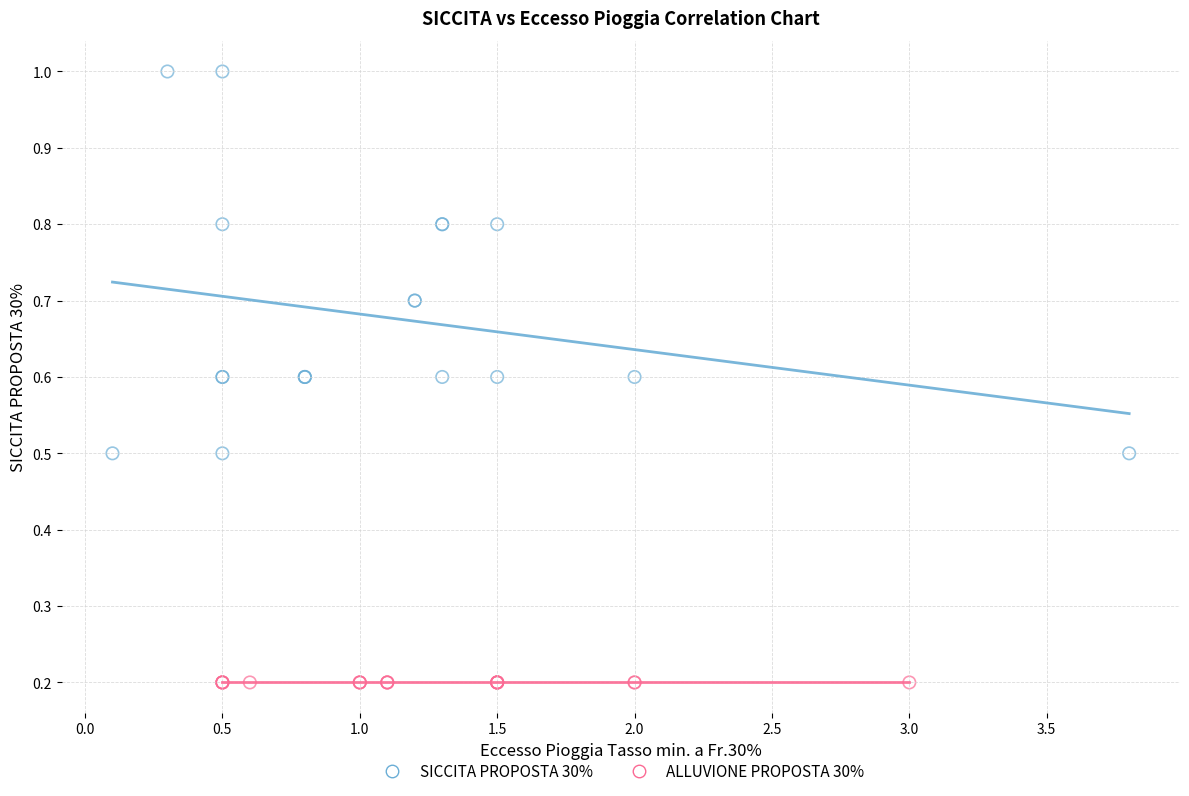

Which series contains the highest Y value?

SICCITA PROPOSTA 30%